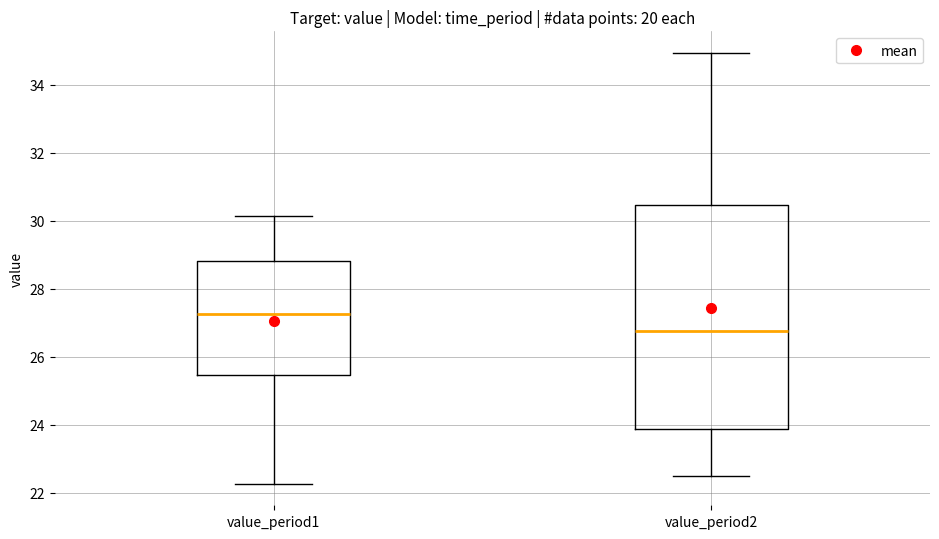

Comparing the boxes themselves (not the whiskers), which one is the tallest?

value_period2